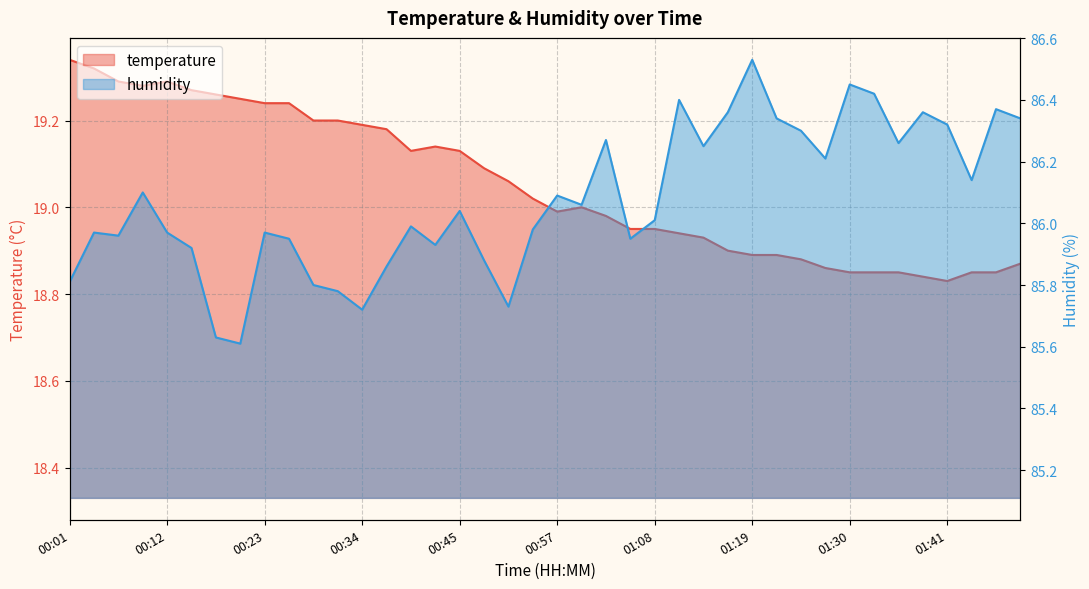

What is the spread (max minus min) of values at 00:37?

66.7